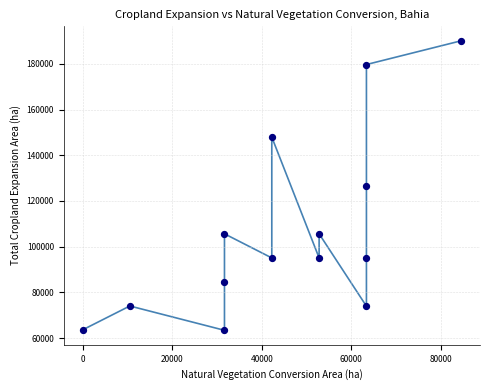

What is the range of Y values (max minus min)?

126748.8